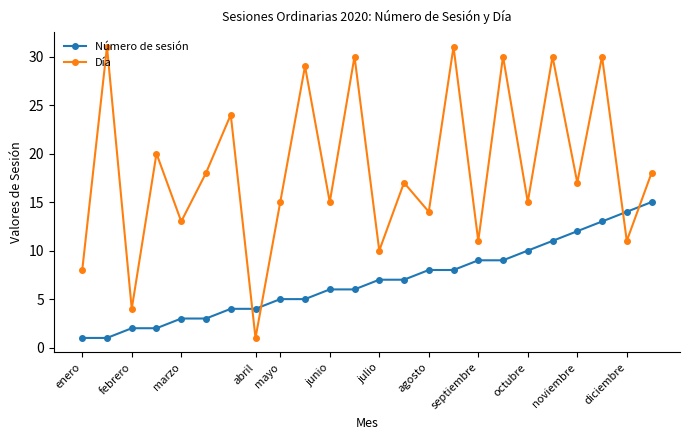

Which series has the largest range (max minus min)?

Día